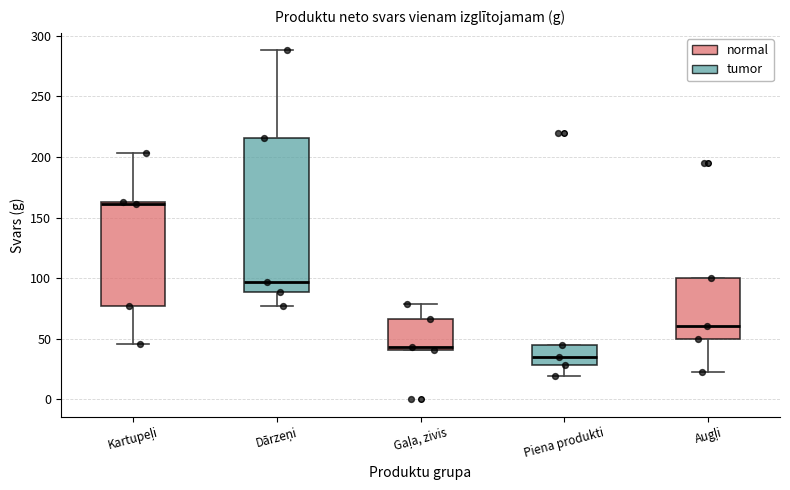

Which box's median line is the lowest?

Piena produkti